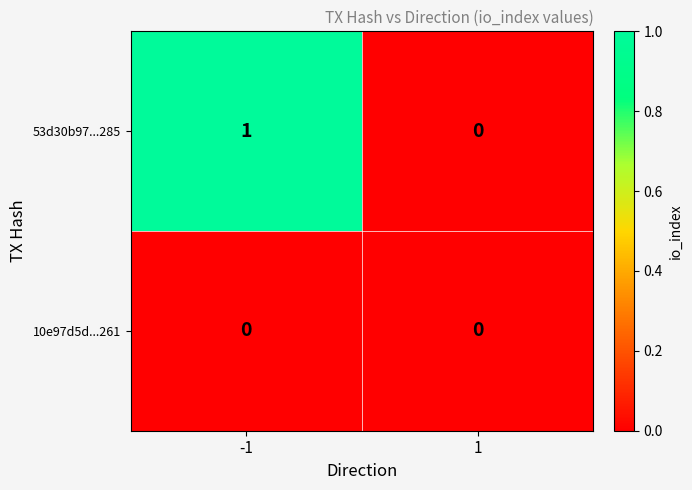

Is it true that 10e97d5d...261 equals 0 at -1?

True